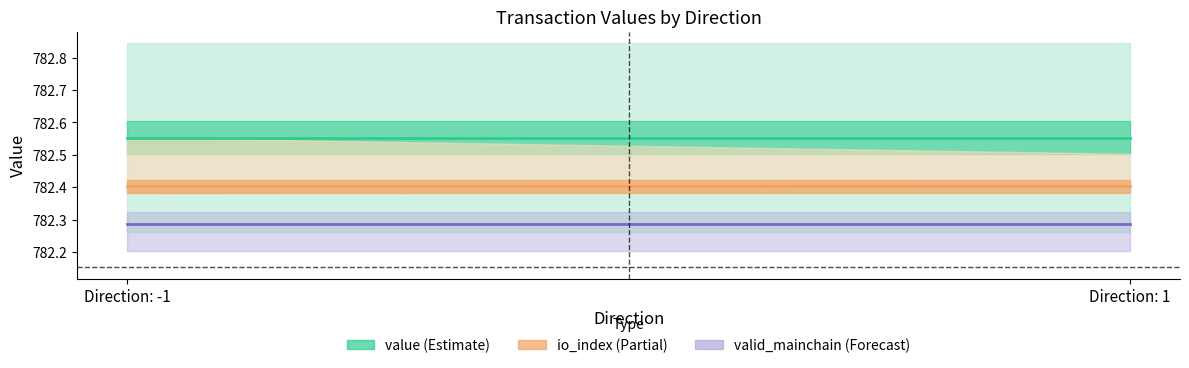

Does the chart display data point markers on the line(s)?

No